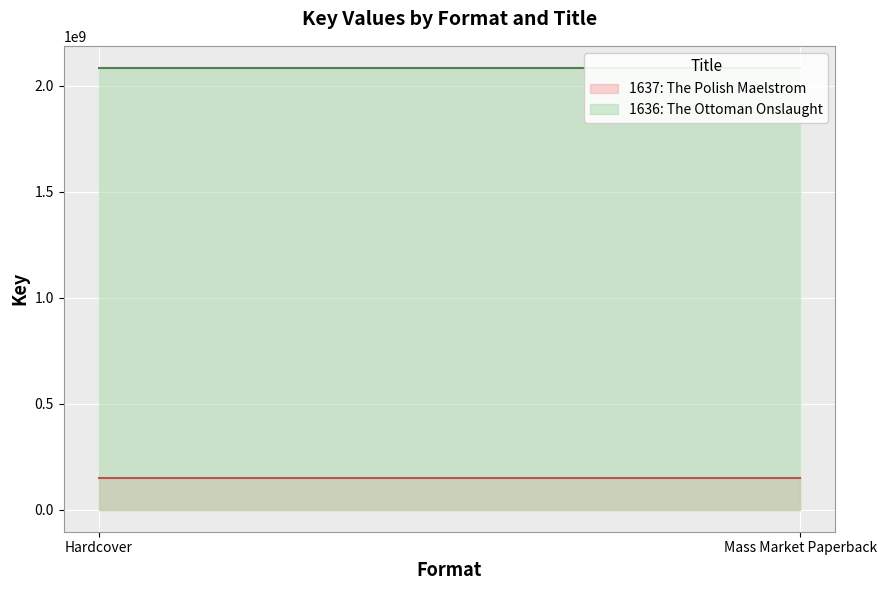

What is the minimum value shown in the chart?

148894066